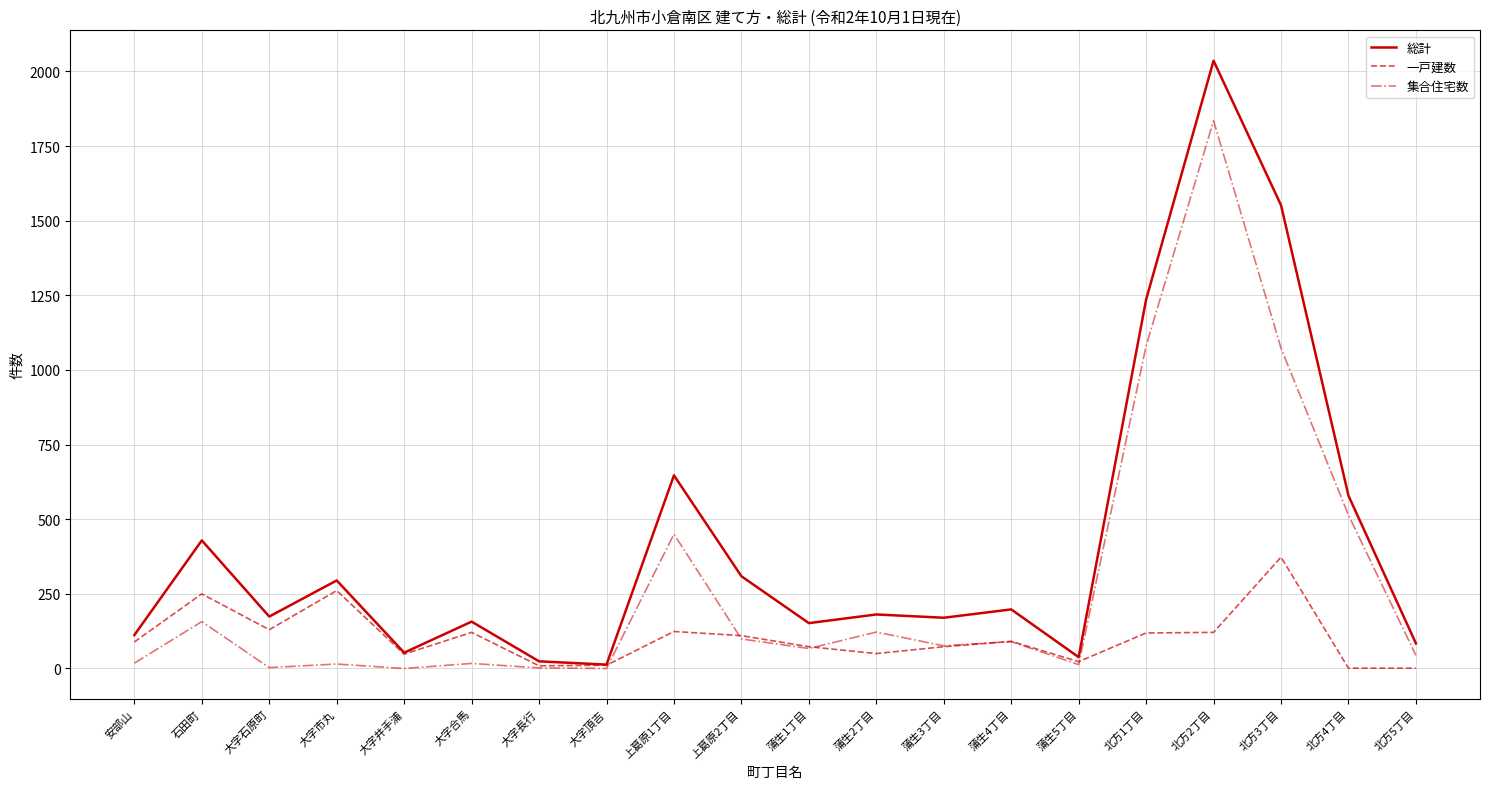

The value of 集合住宅数 at 北方3丁目 is 1073. True or false?

True